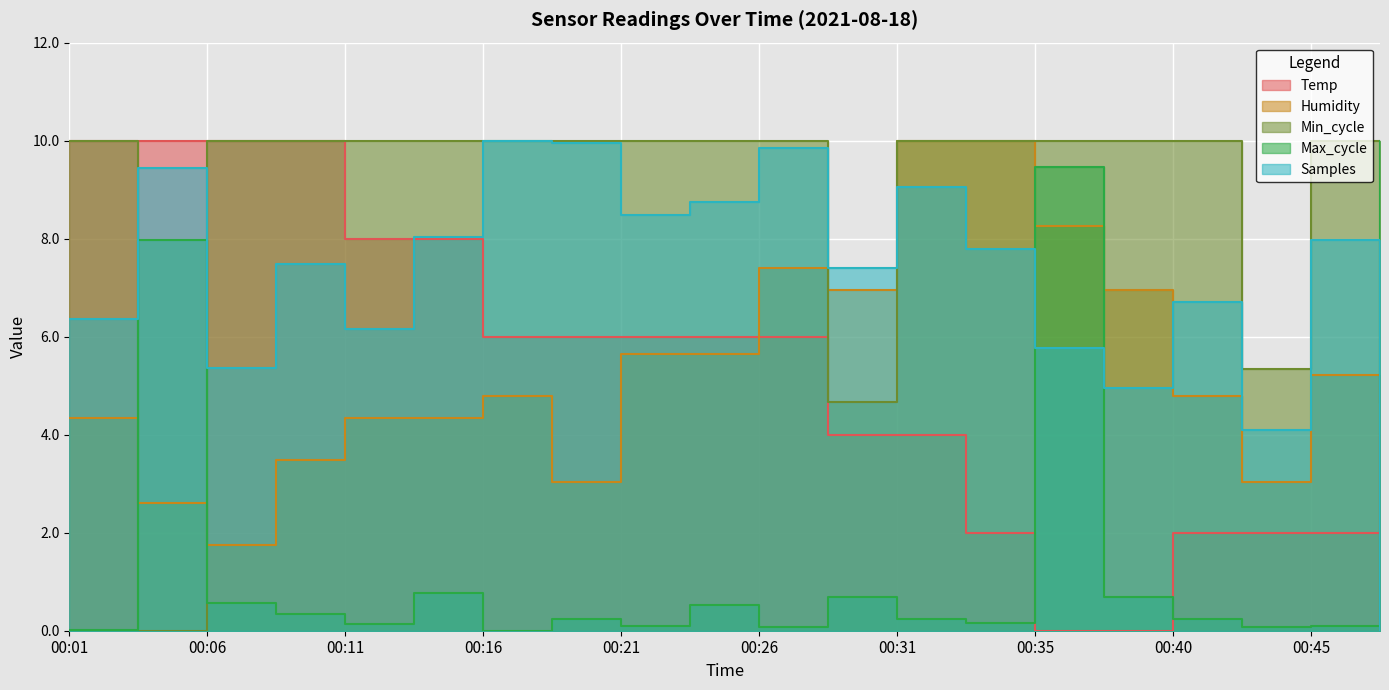

At 2021/08/18 00:23, list the series in order from smallest to largest.

Max_cycle, Humidity, Temp, Samples, Min_cycle